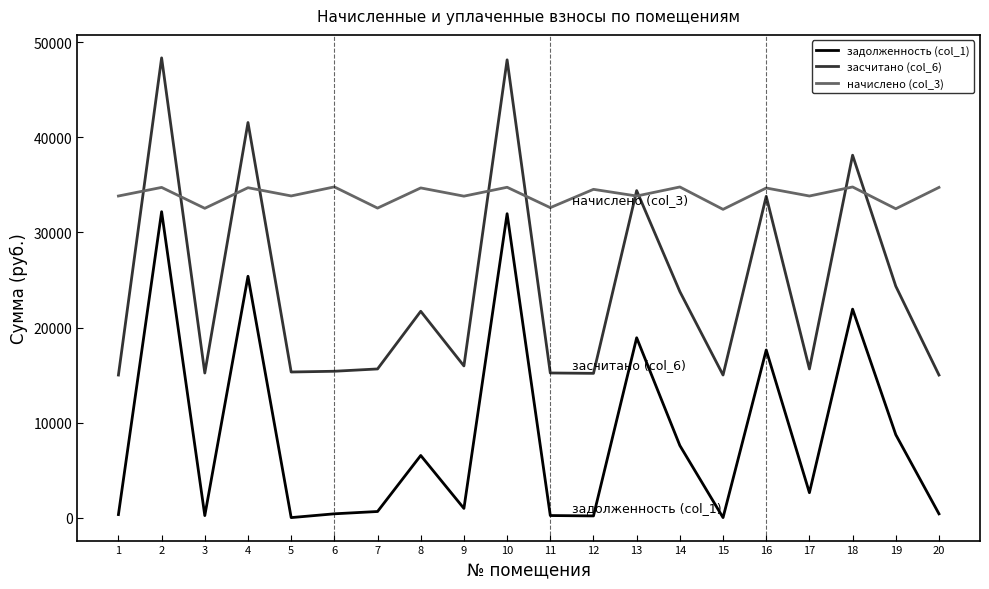

List the series in order of their overall mean, lowest first.

задолженность (col_1), засчитано (col_6), начислено (col_3)